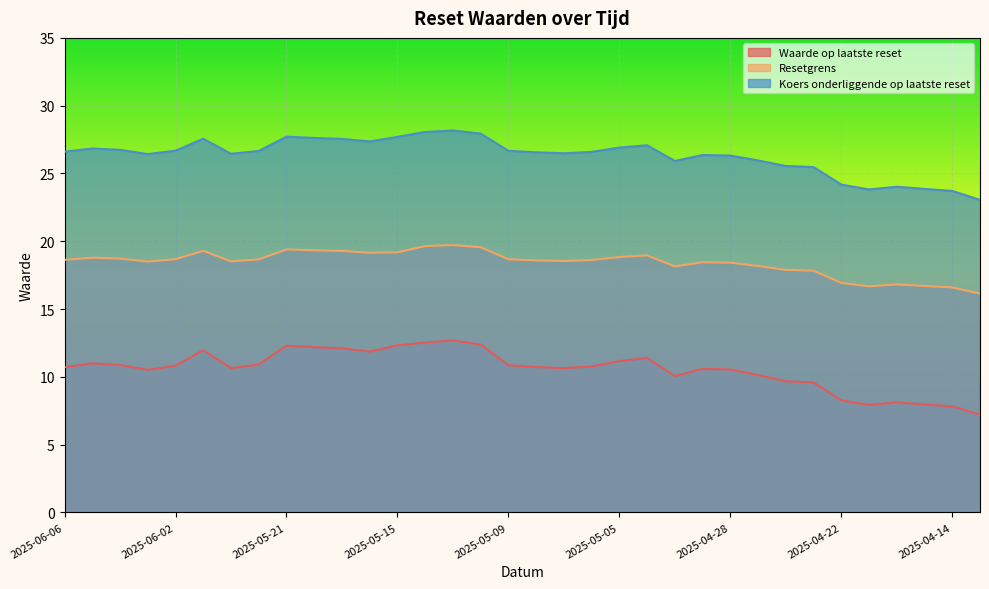

At which category does Resetgrens reach its first local peak?

2025-06-05